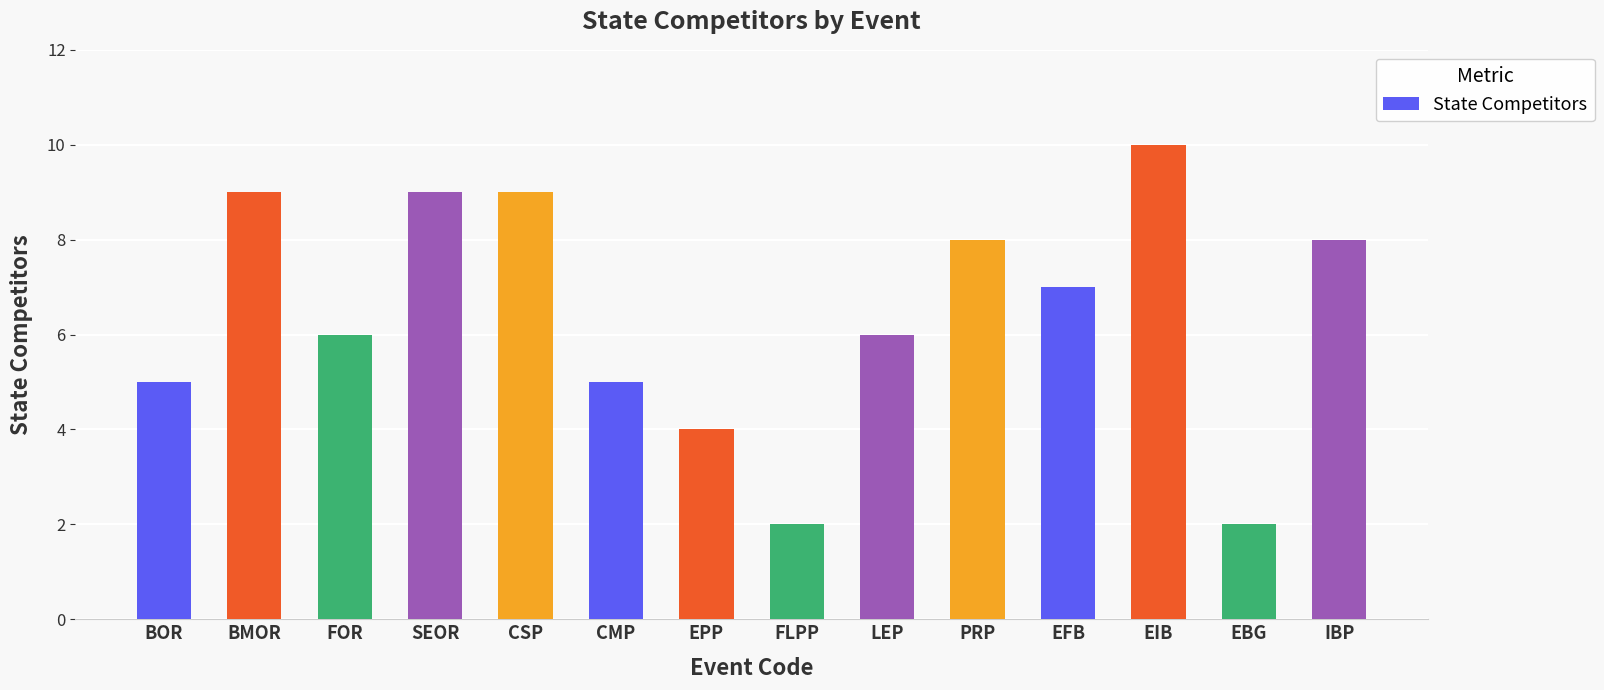

Reading right to left, what are all the values shown in this chart?

IBP=8	EBG=2	EIB=10	EFB=7	PRP=8	LEP=6	FLPP=2	EPP=4	CMP=5	CSP=9	SEOR=9	FOR=6	BMOR=9	BOR=5